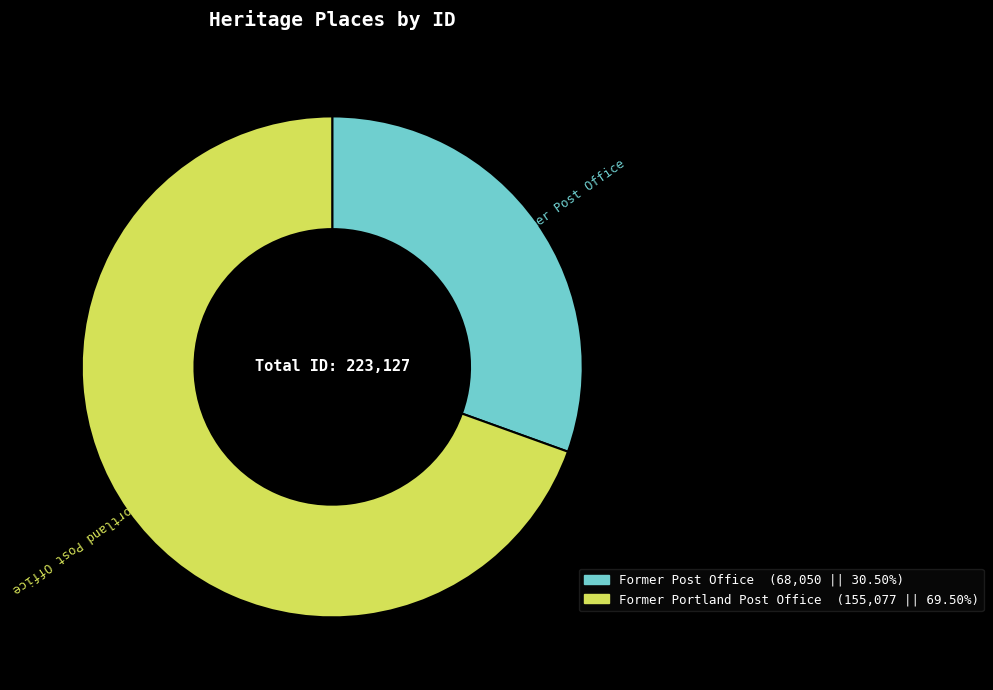

Which category has the biggest portion of the pie?

Former Portland Post Office